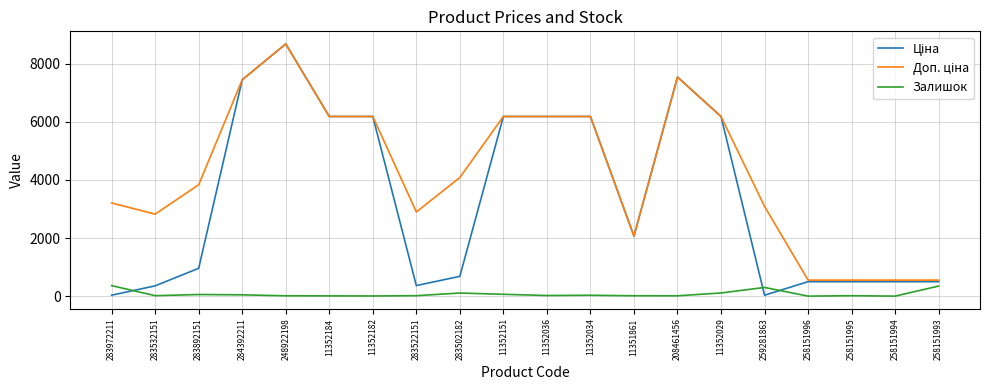

The Залишок series shows 21.0 at 11352036. True or false?

True